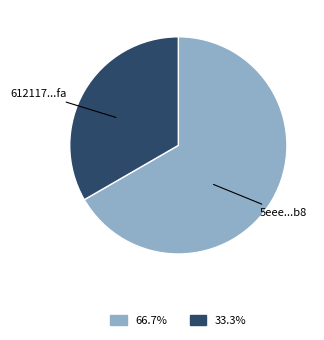

How many slices are in this pie chart?

2